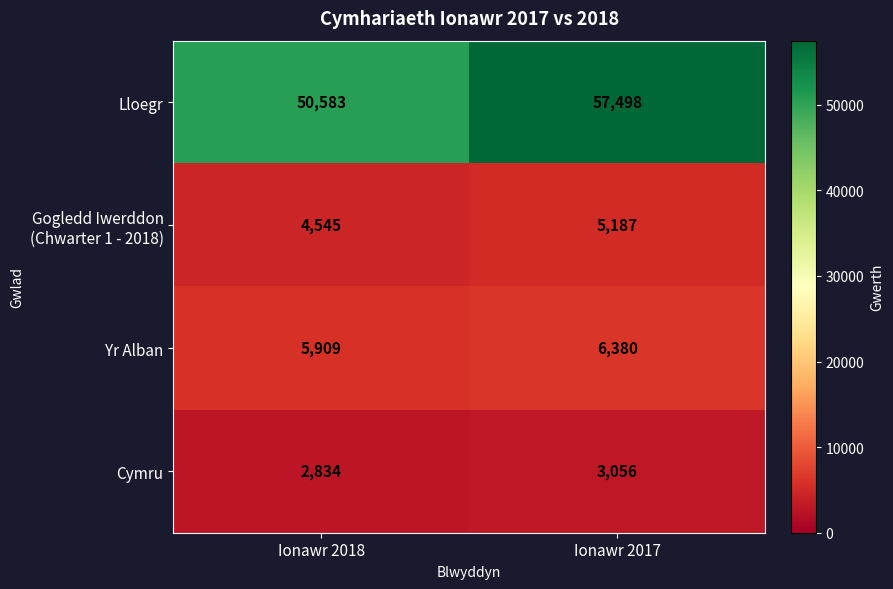

What is the sum of the Lloegr values at Ionawr 2017 and Ionawr 2018?

108081